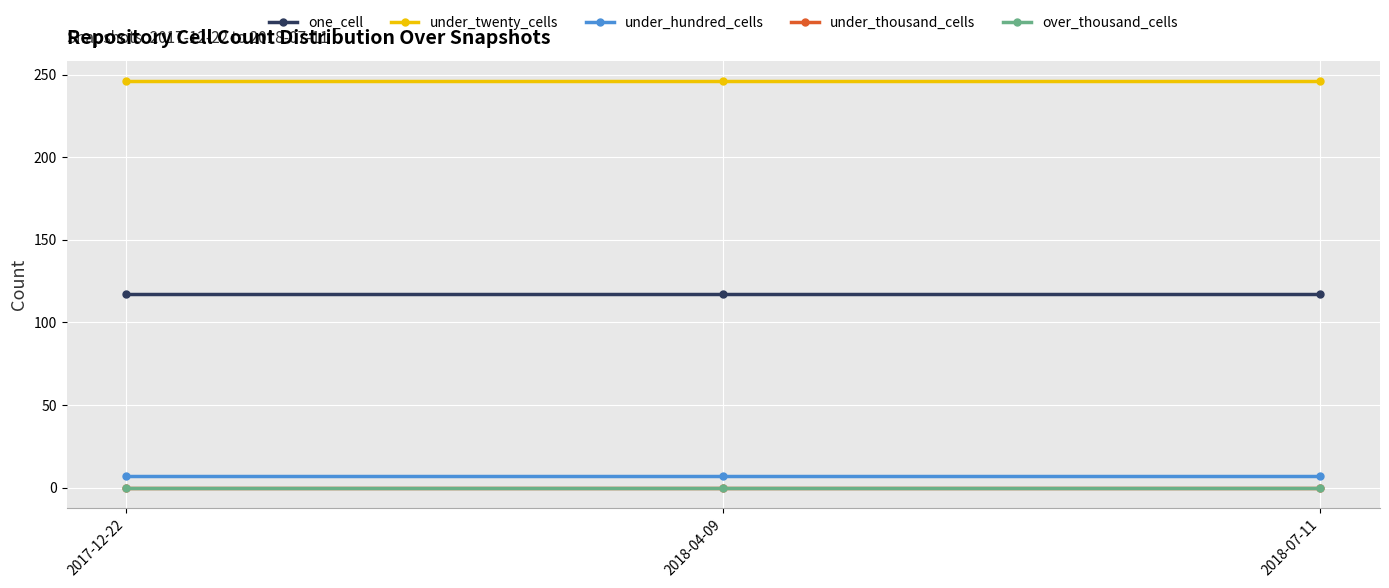

What is the value of the one_cell point at the 1st from the left?

117